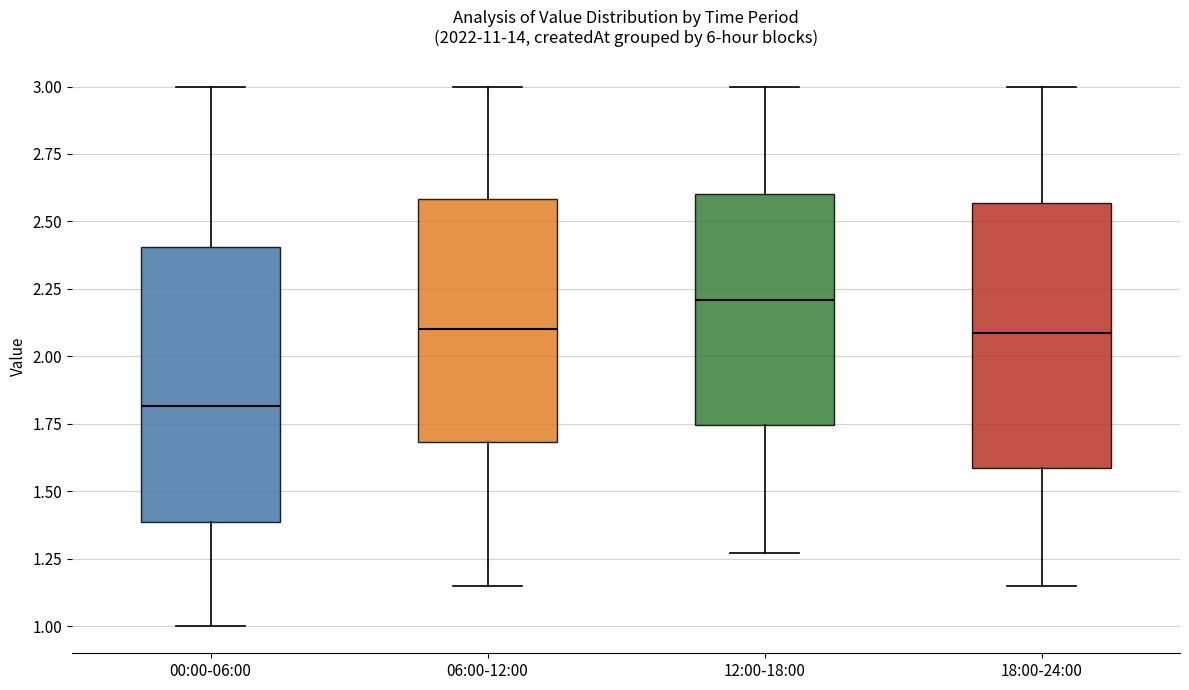

Where does the lower whisker of the box for 18:00-24:00 end on the y-axis? The values are not printed on the chart, so give them approximately, as read against the axis.

1.15